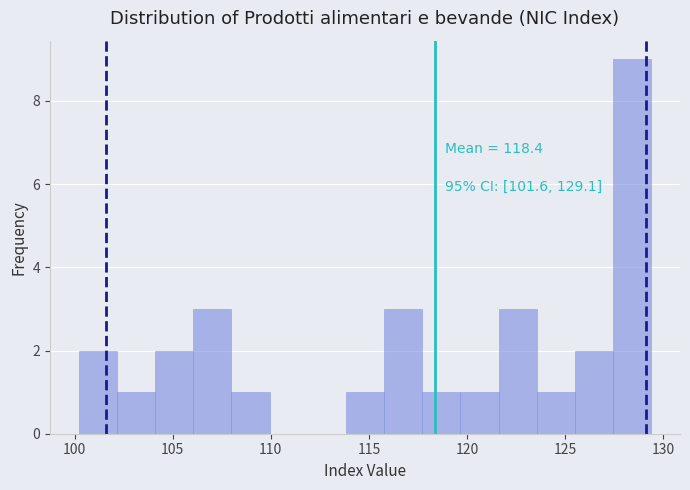

Around what value on the x-axis is the tallest bar? Give the approximate position of its centre, as read against the axis.

128.5